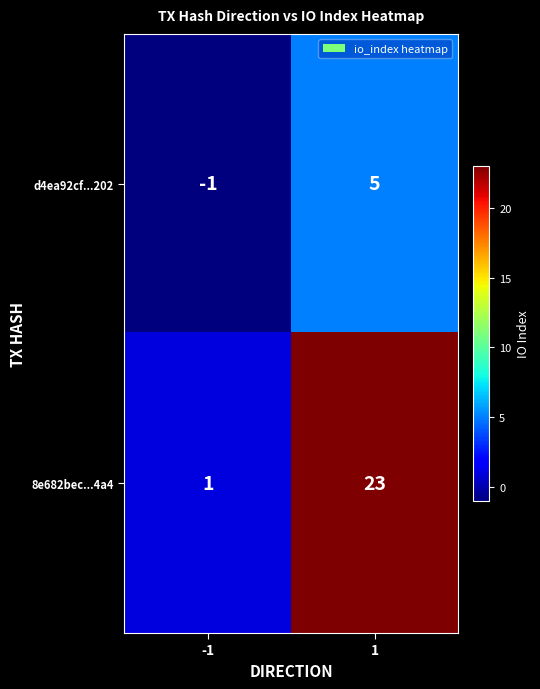

Read the d4ea92cf...202 value at 1.

5